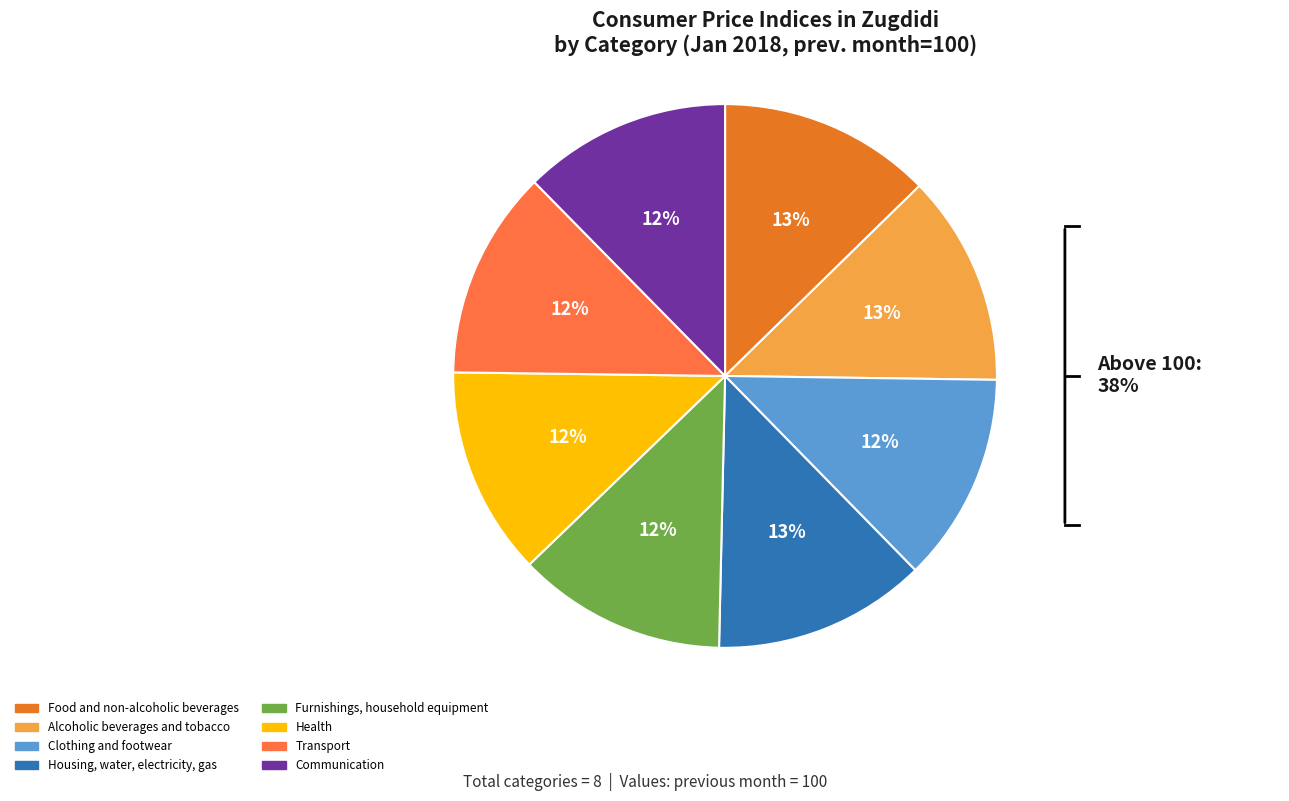

Does Housing, water, electricity, gas represent more than half of the total?

No